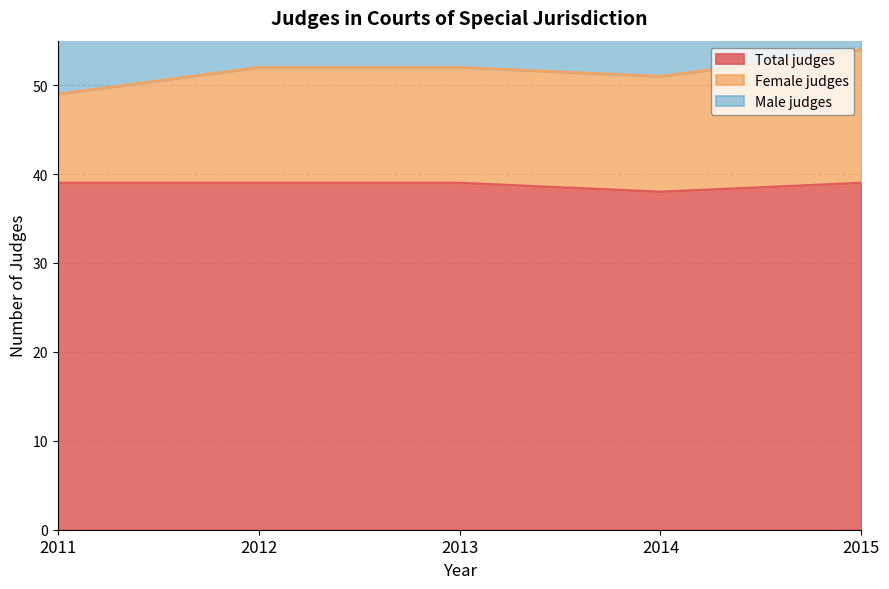

Reading left to right, list all the values displayed in this chart.

Total judges: 39	39	39	38	39
Female judges: 10	13	13	13	15
Male judges: 29	26	26	25	24